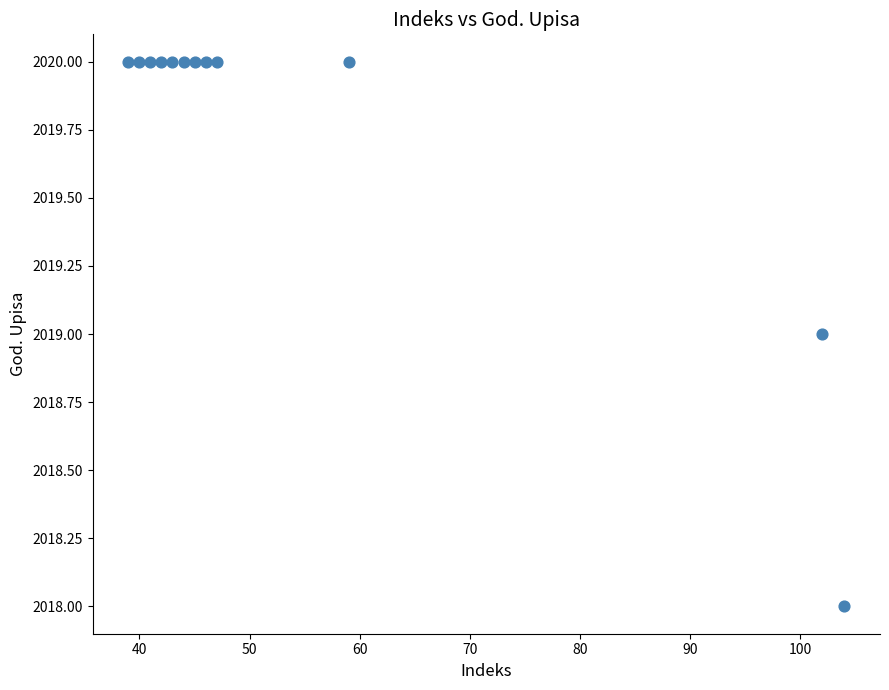

What is the average Y value?

2020